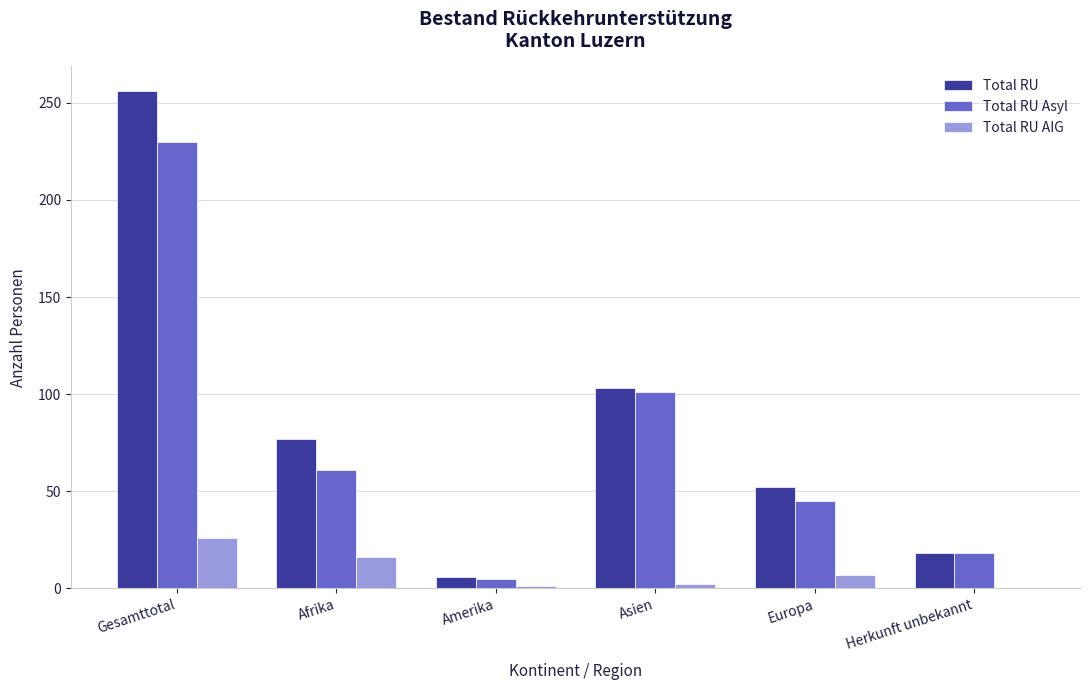

At which category is the sum across all series the highest?

Gesamttotal